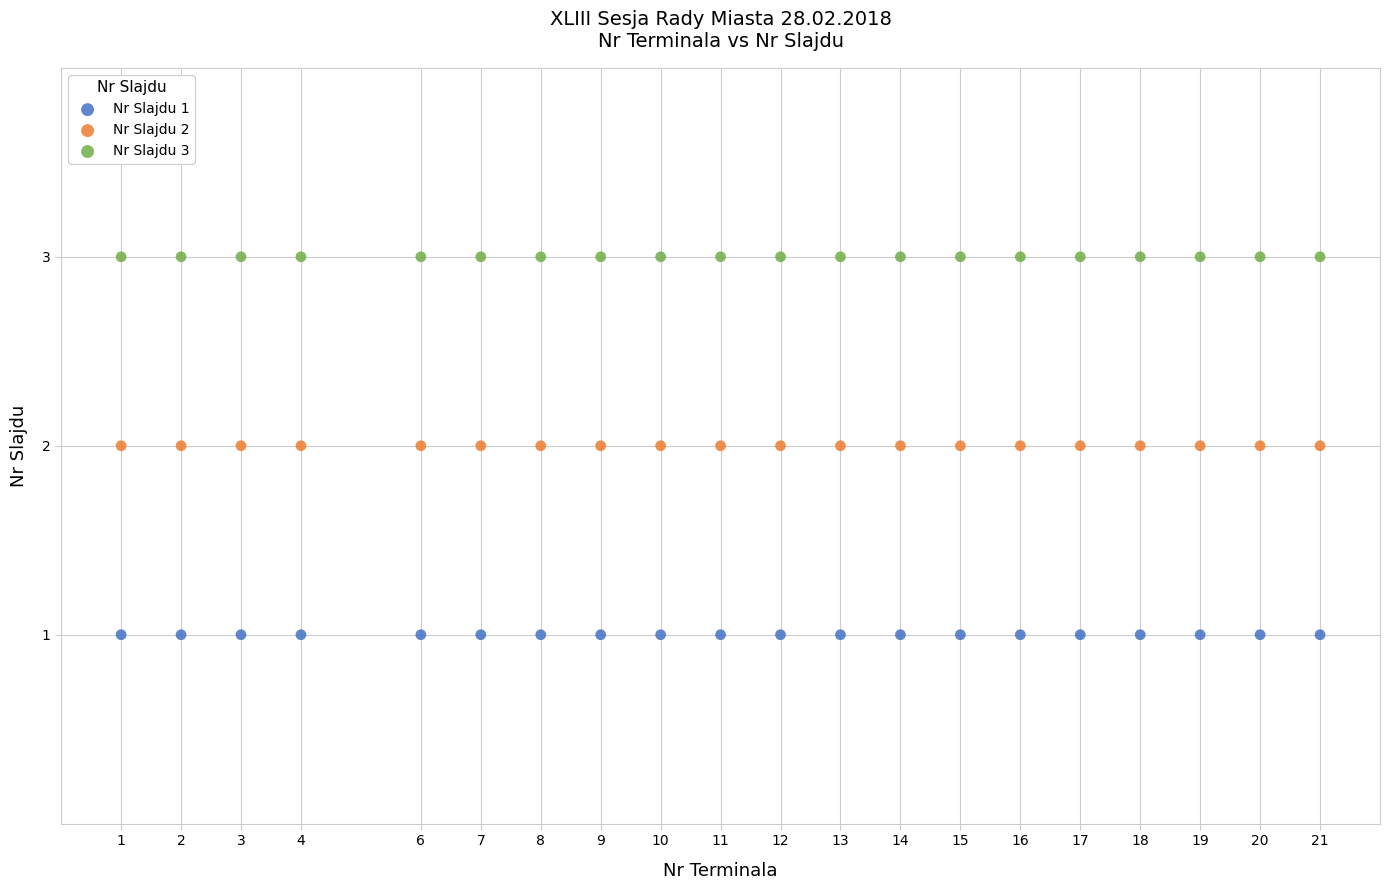

Which series reaches the maximum Y coordinate?

Nr Slajdu 3